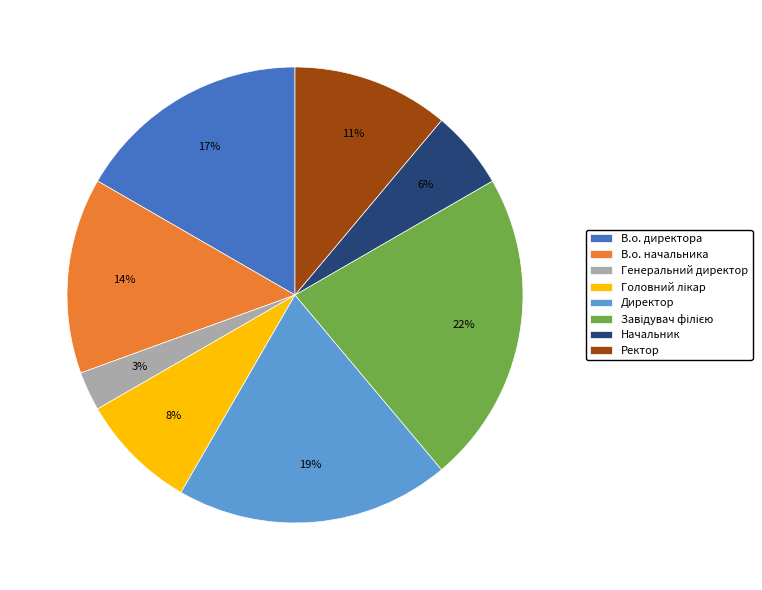

Which slice is the smallest?

Генеральний директор